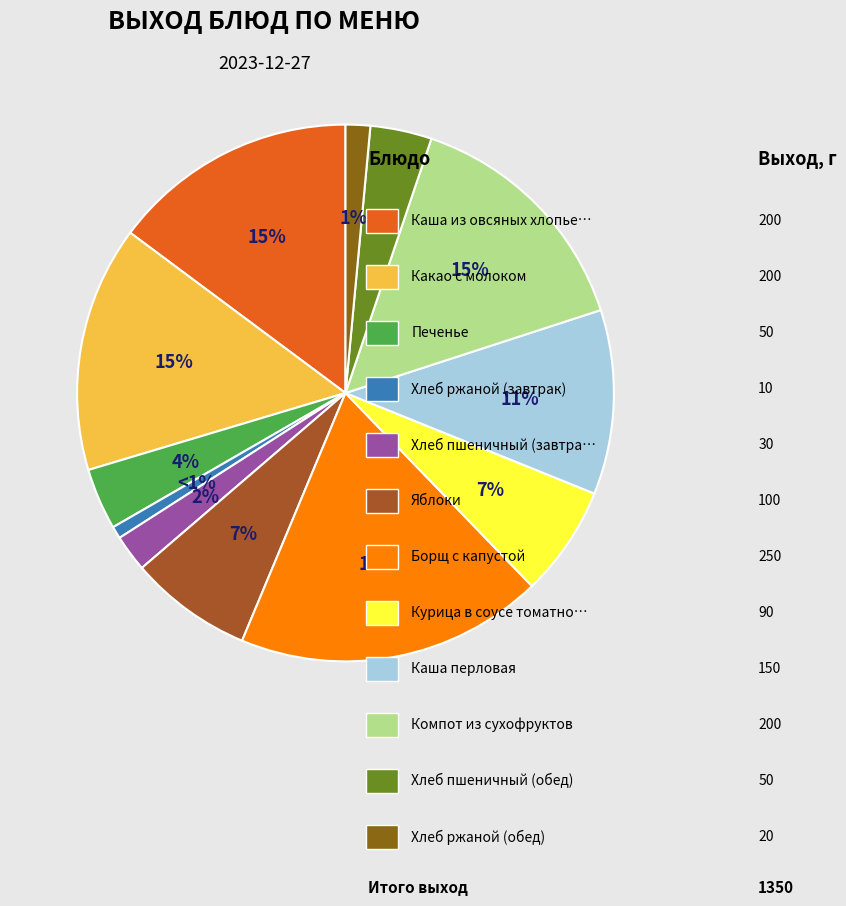

Which slice is the largest?

Борщ с капустой